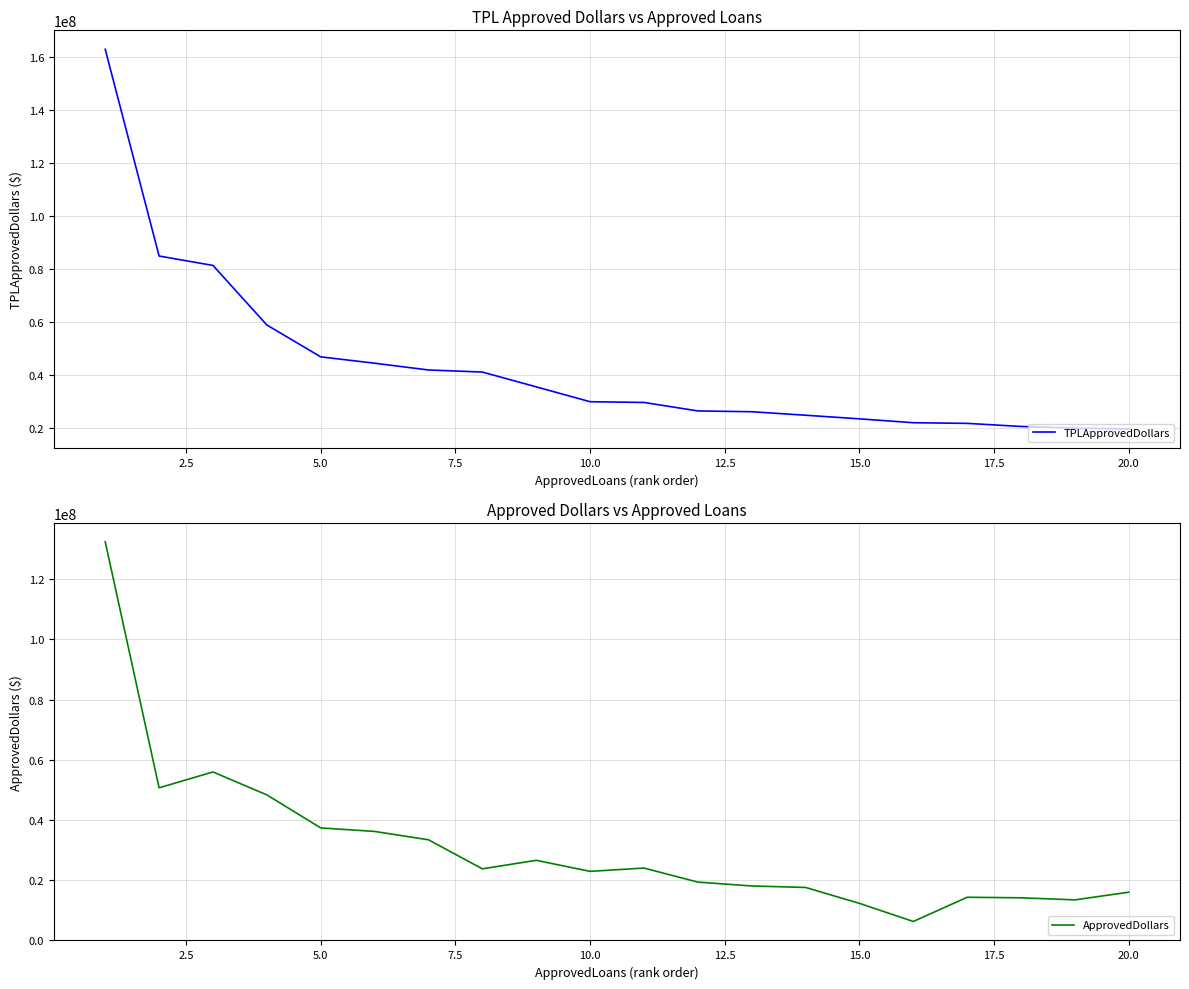

What is the spread (max minus min) of values at 16?

7663680